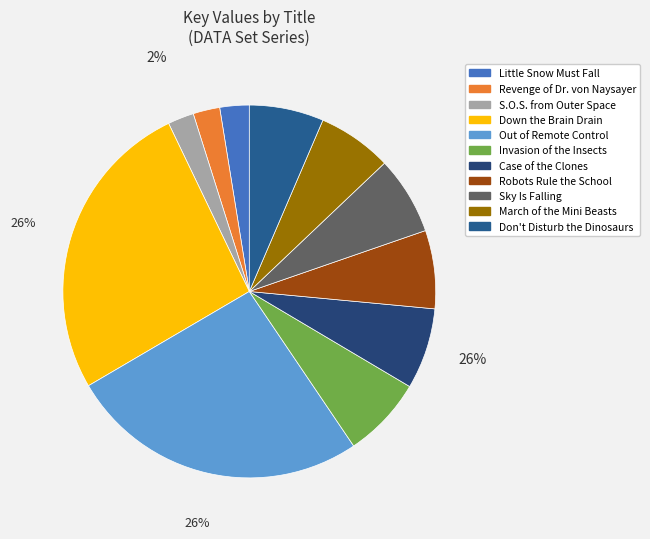

Is there any slice that represents more than half of the pie?

No